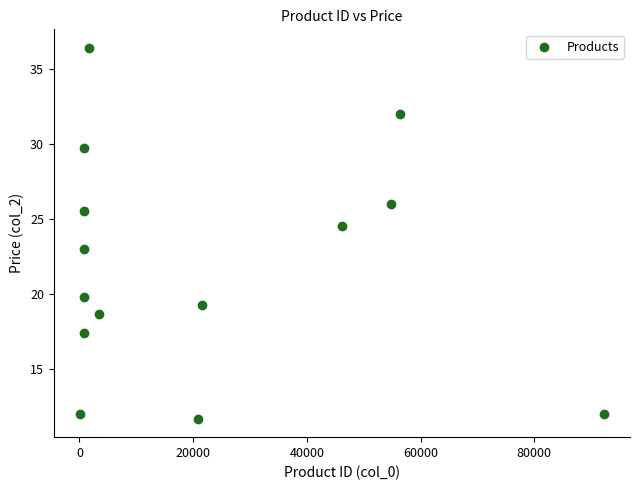

What Y value in the scatter plot is closest to 24?

24.5